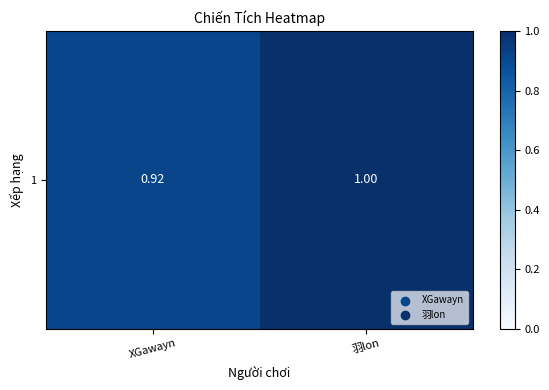

What is the maximum value shown in the chart?

1.0